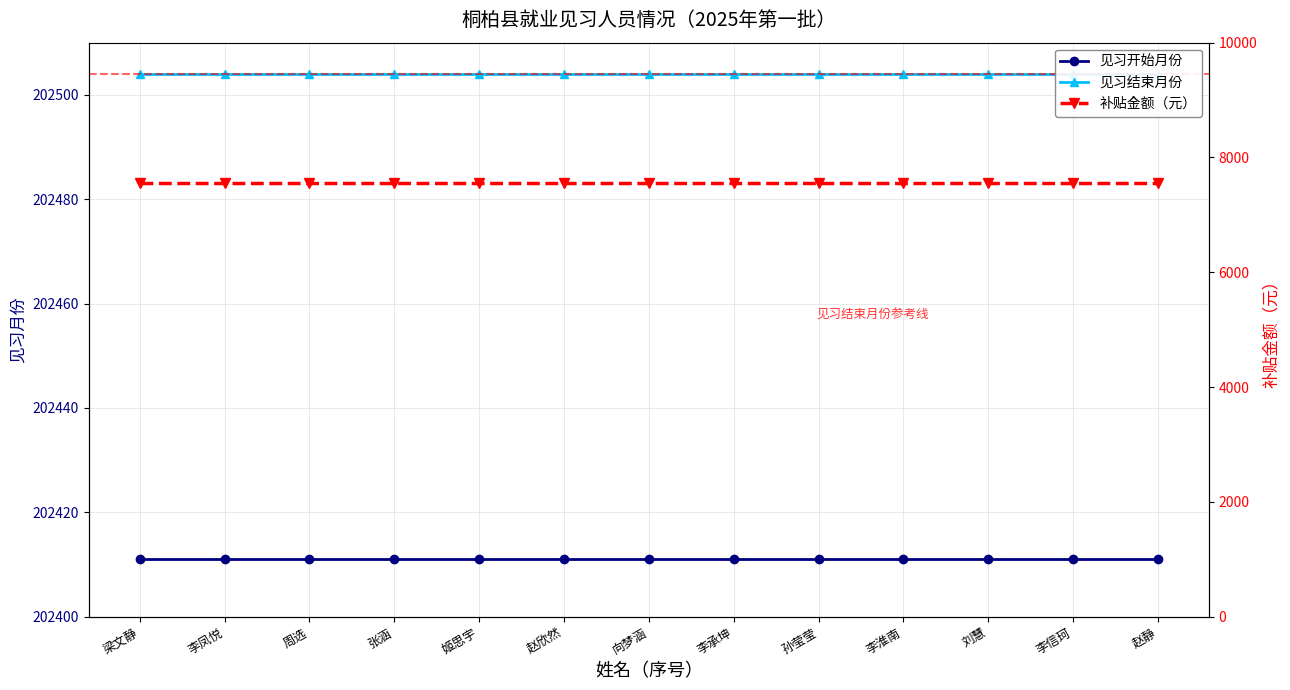

True or false: 见习结束月份 and 见习开始月份 intersect in this chart.

False